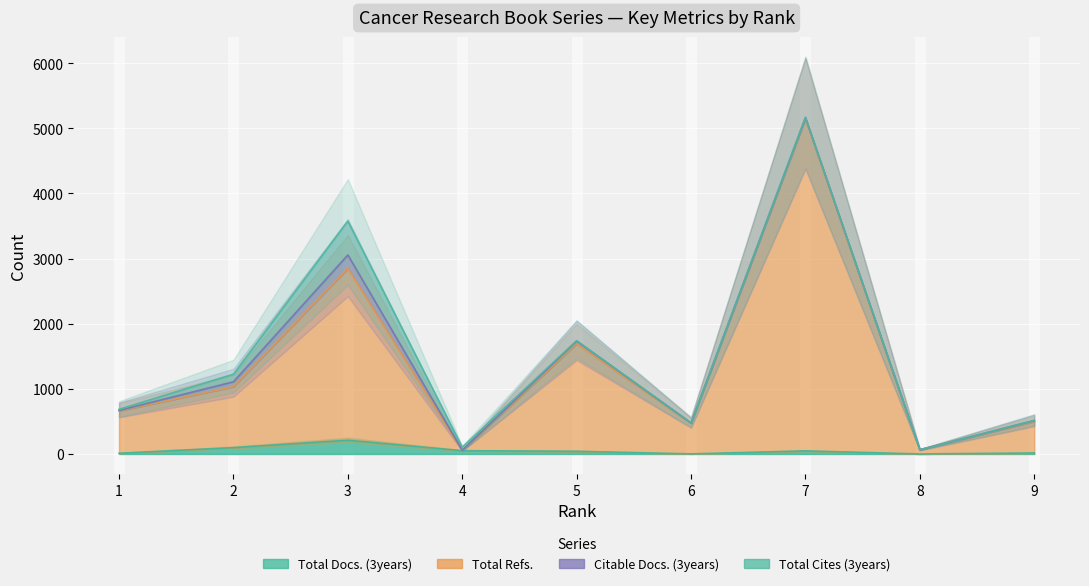

Is the value of Total Docs. (3years) at 5 greater than the value of Total Refs. at 8?

No